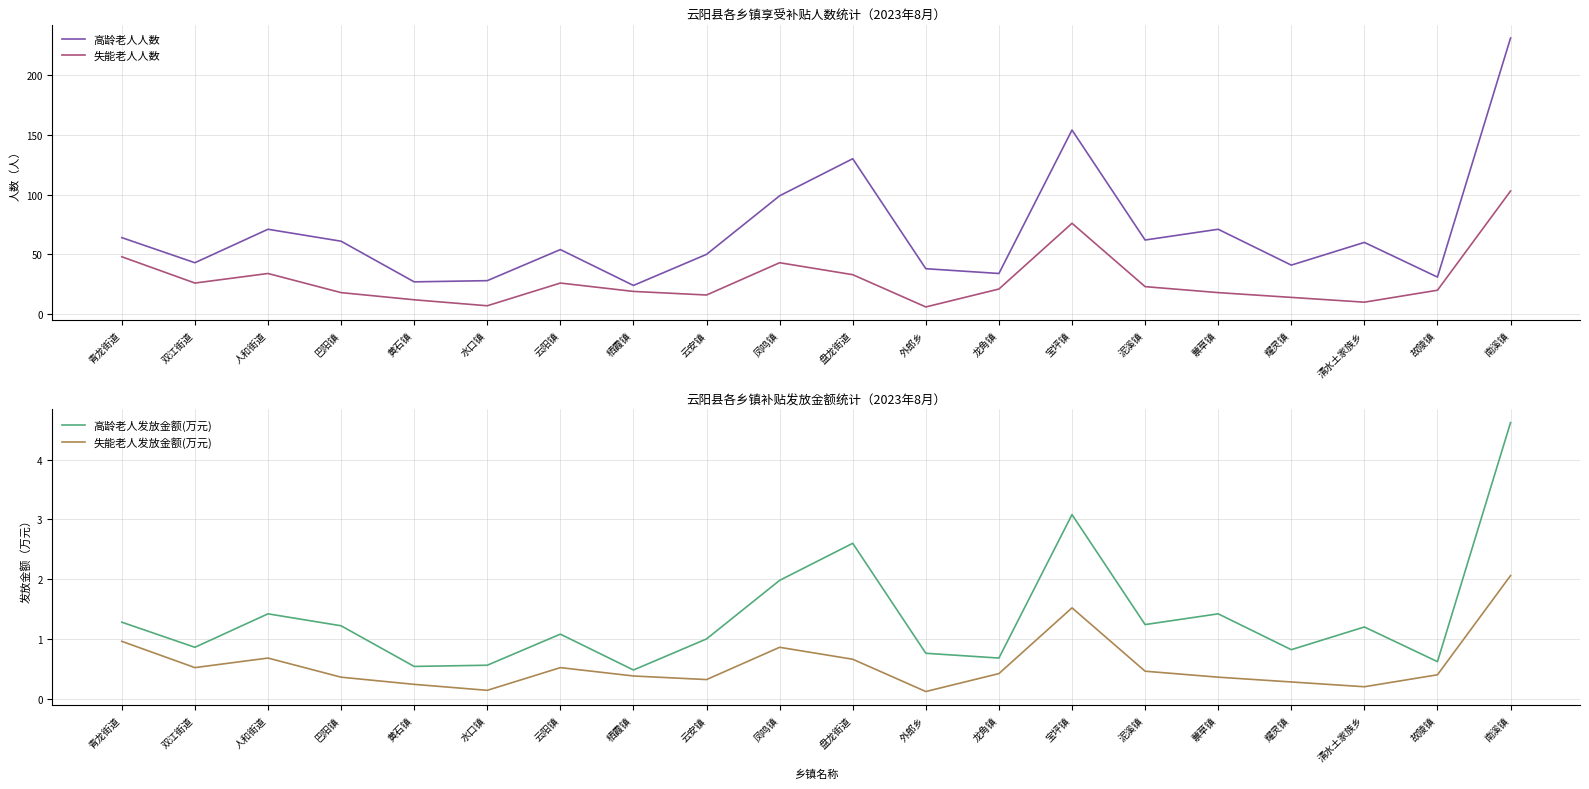

True or false: 高龄老人发放金额(万元) and 失能老人人数 cross at least once.

False